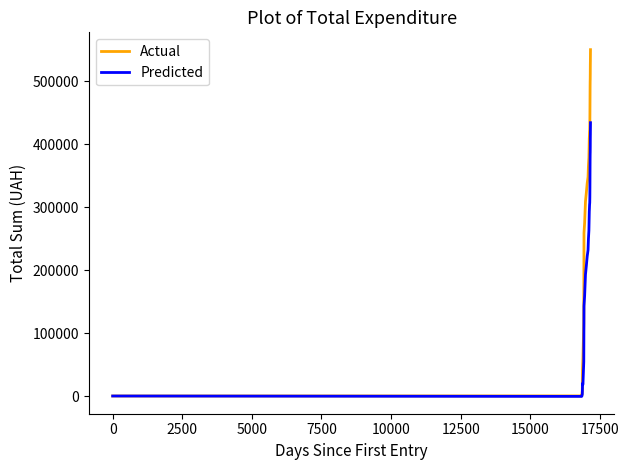

List the series in order of their peak value, highest first.

Actual, Predicted